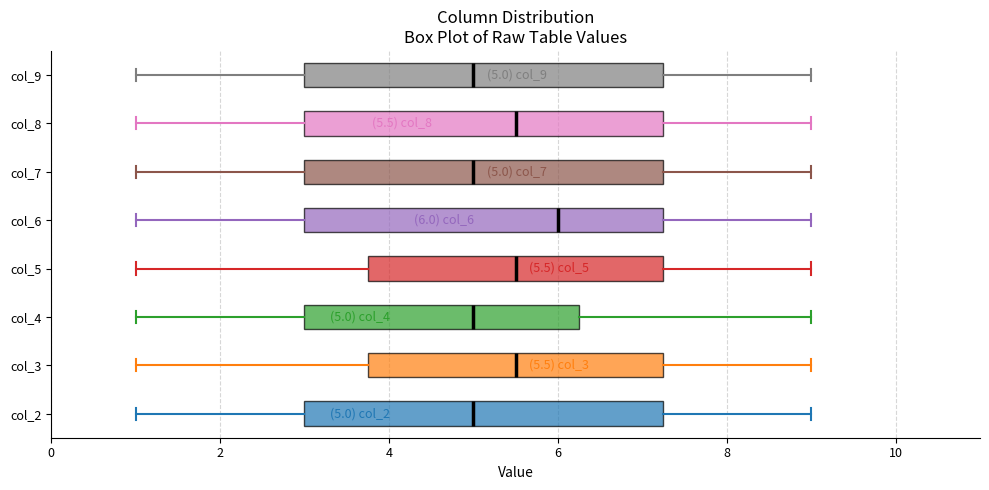

Which box has the furthest to the right median line?

col_6